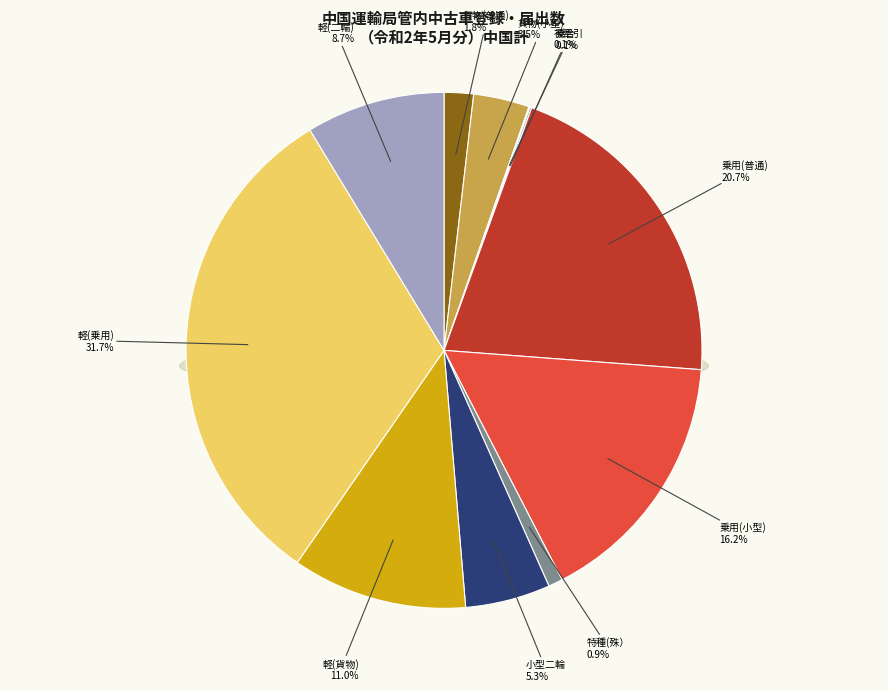

To the nearest percent, what is the combined percentage of 軽(乗用) and 貨物(小型)?

35%